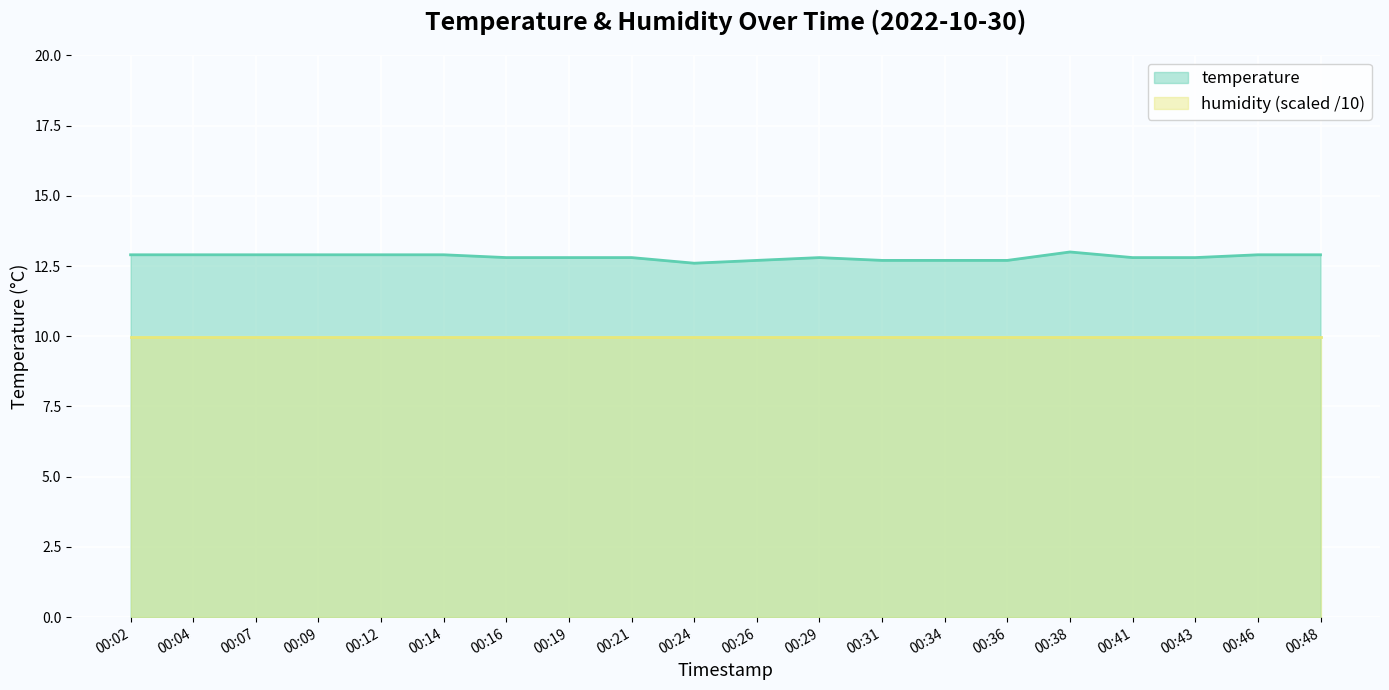

At which label does temperature reach its minimum?

00:24